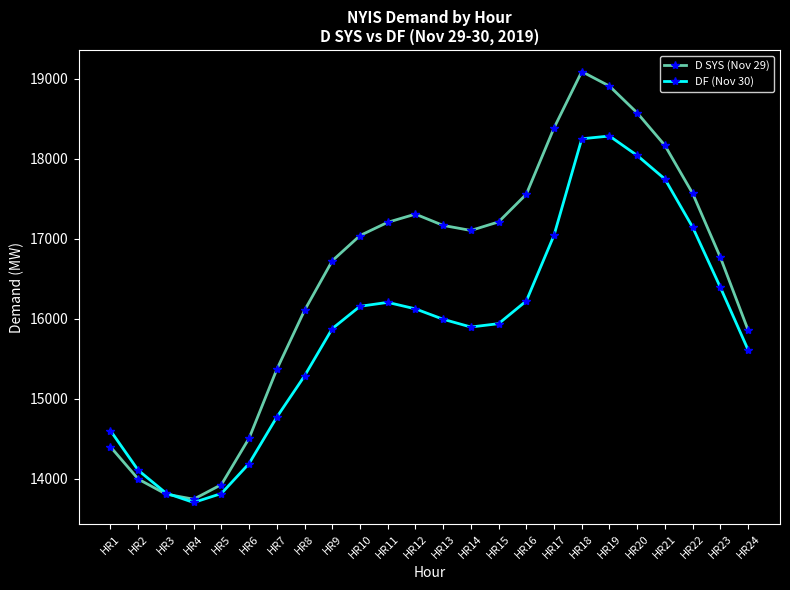

At which category does D SYS (Nov 29) reach its first local valley?

HR4